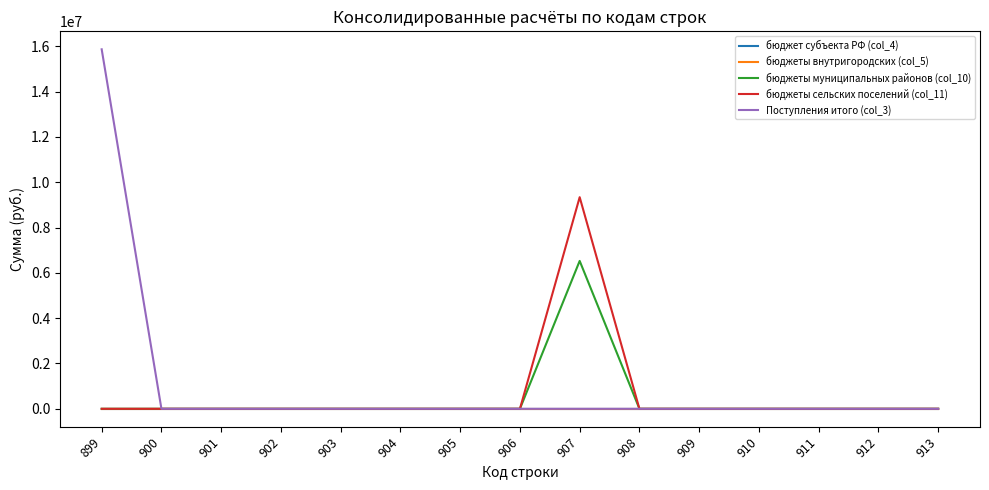

Is this an area chart (filled region under the line)?

No